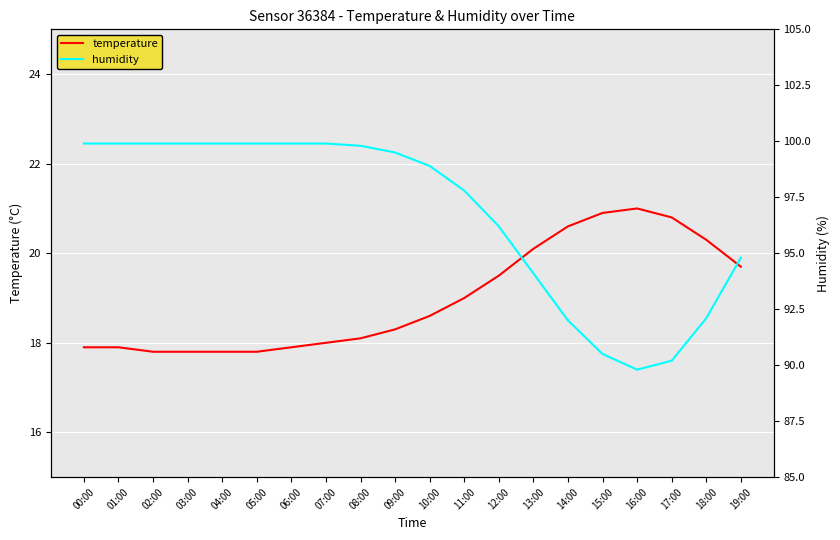

True or false: humidity and temperature intersect in this chart.

False